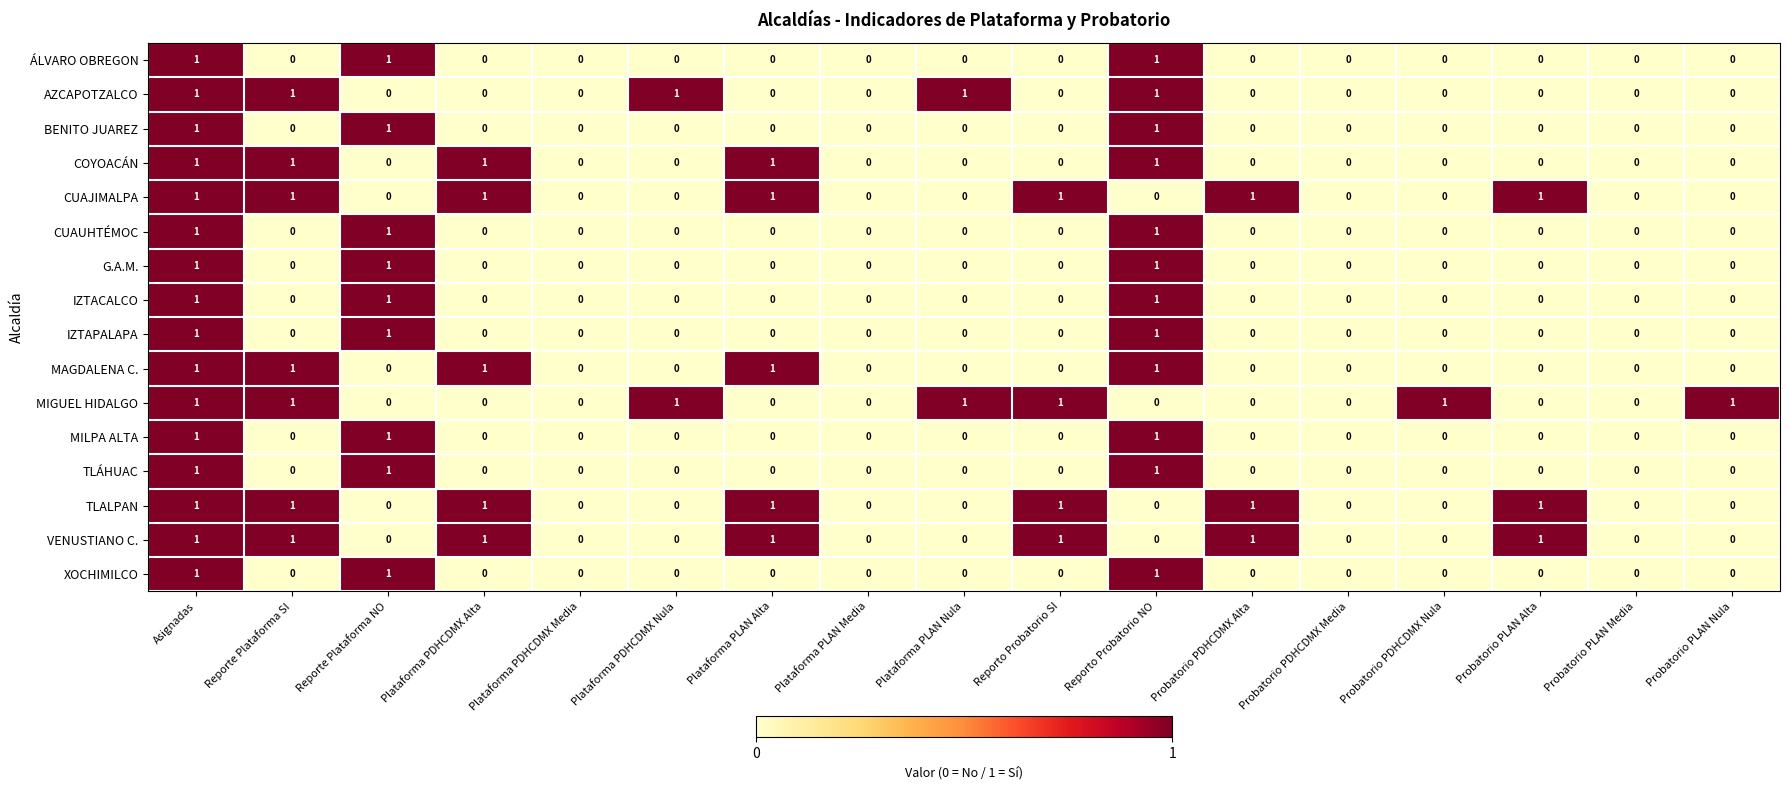

Count the number of data series in this chart.

16